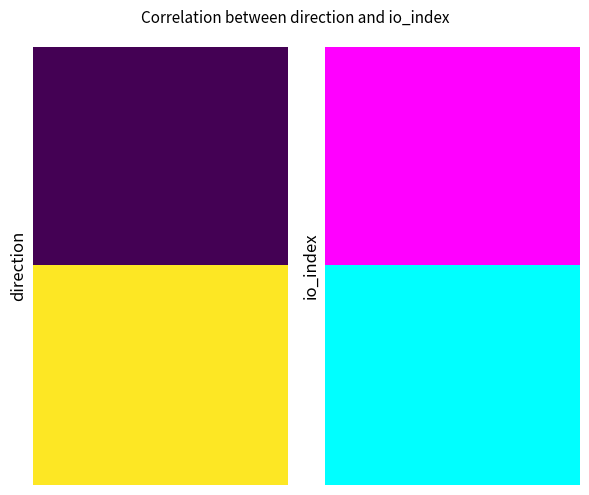

Which has a higher value, -1 or 1?

1